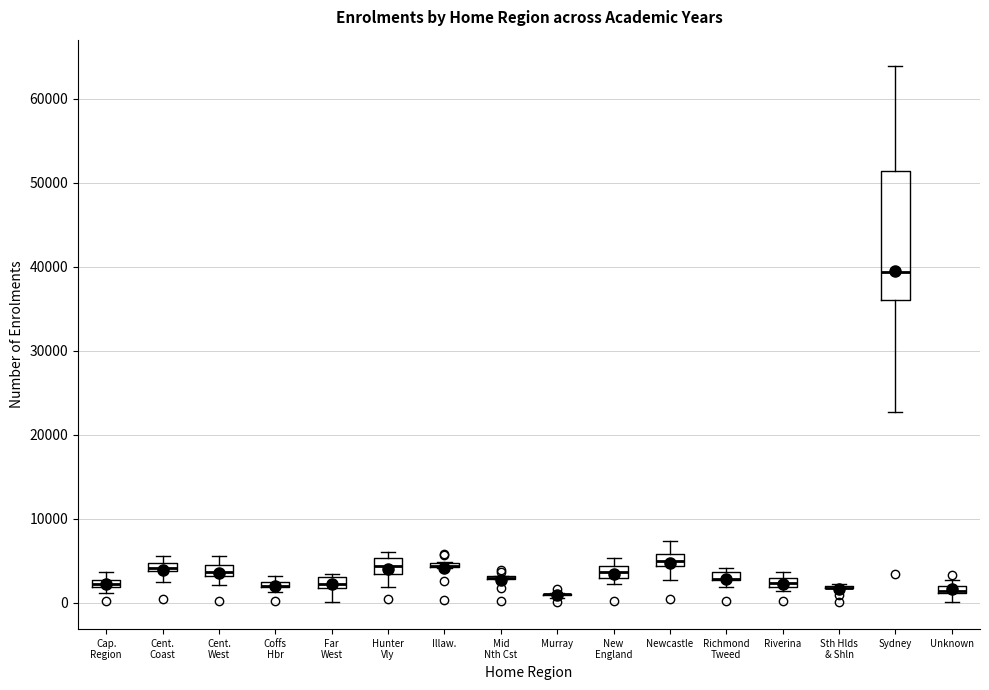

Comparing the boxes themselves (not the whiskers), which one is the tallest?

Sydney